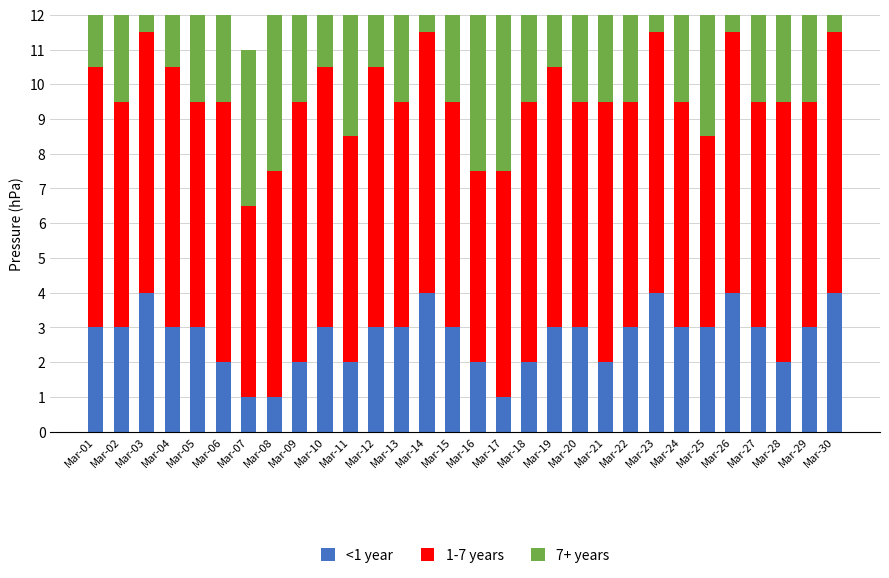

At which category is the sum across all series the highest?

Mar-03